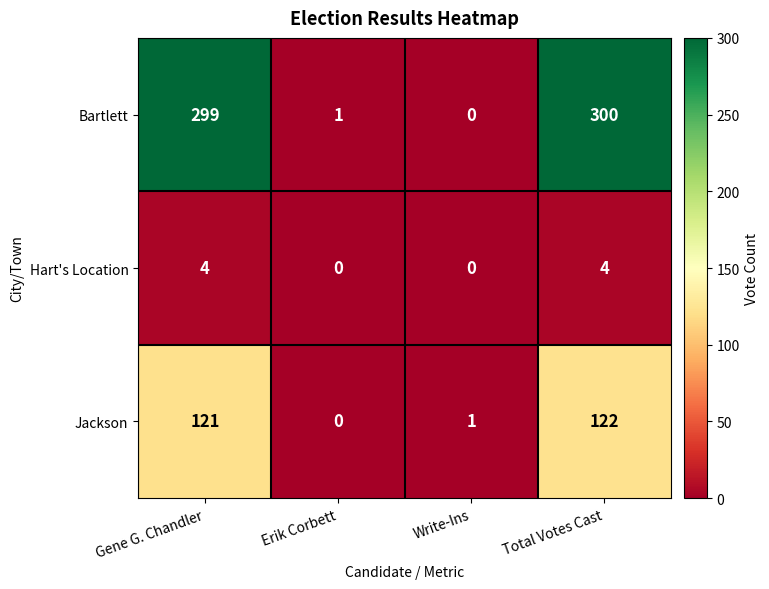

What is the sum of the Bartlett values at Total Votes Cast and Erik Corbett?

301